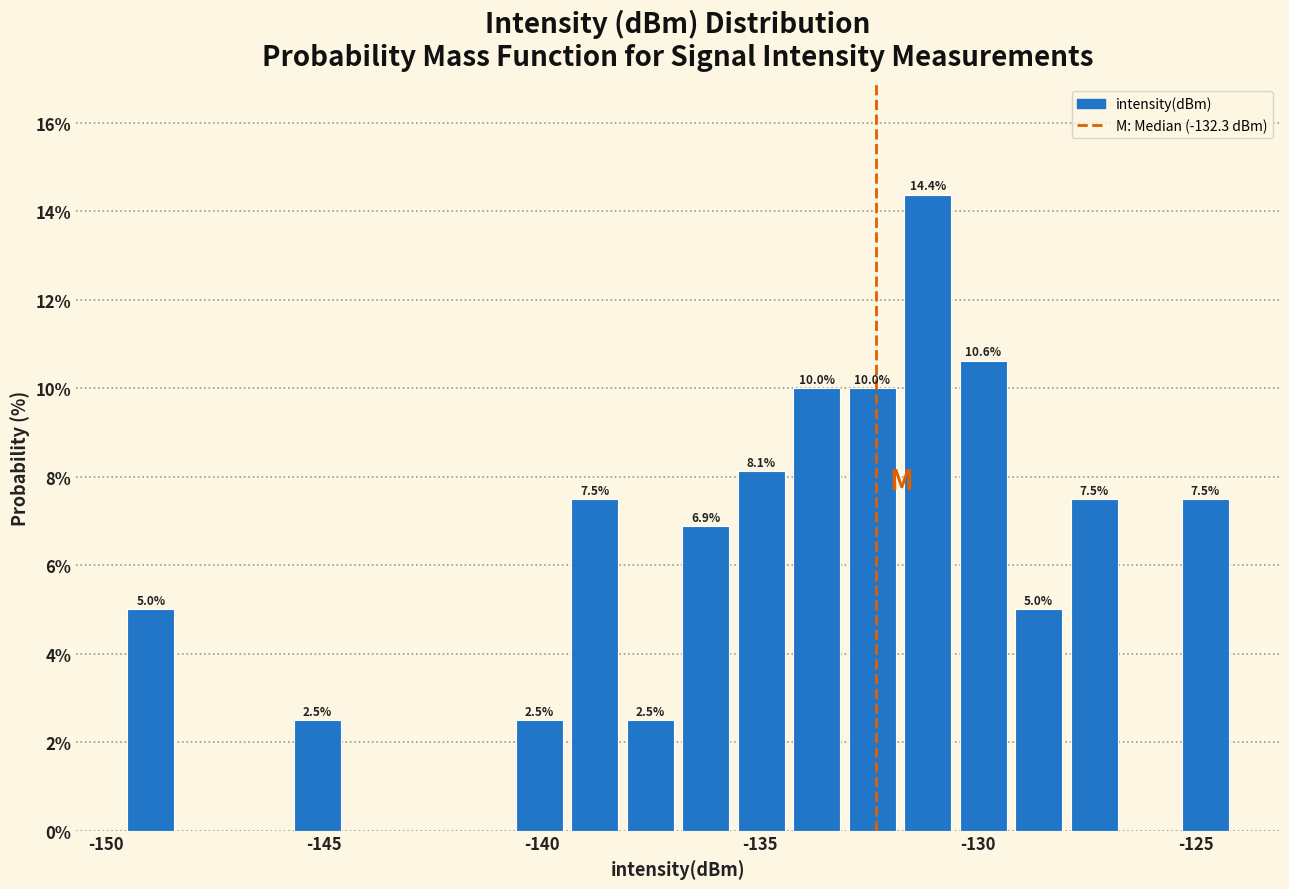

Read against the x-axis, roughly where is the centre of the tallest bar?

-131.0